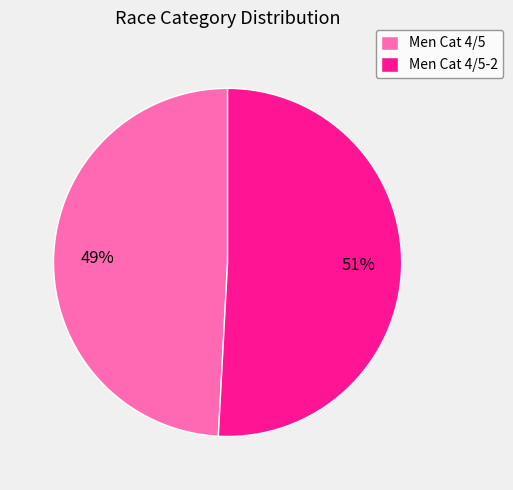

Is the sum of Men Cat 4/5 and Men Cat 4/5-2 greater than half?

Yes